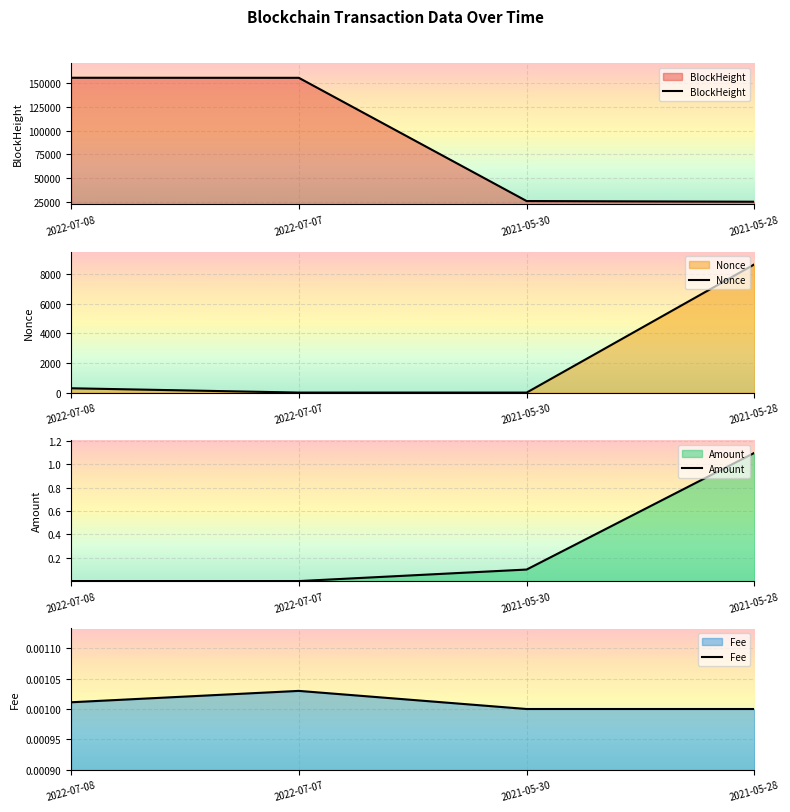

Which label corresponds to the smallest value in the chart?

2021-05-30